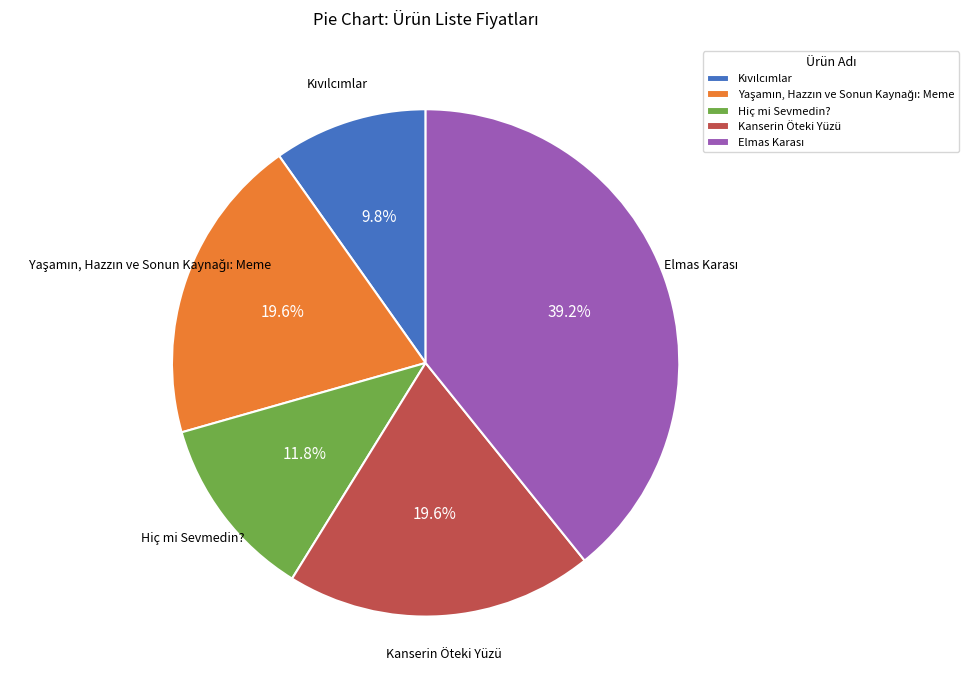

Is there a majority slice in this chart?

No